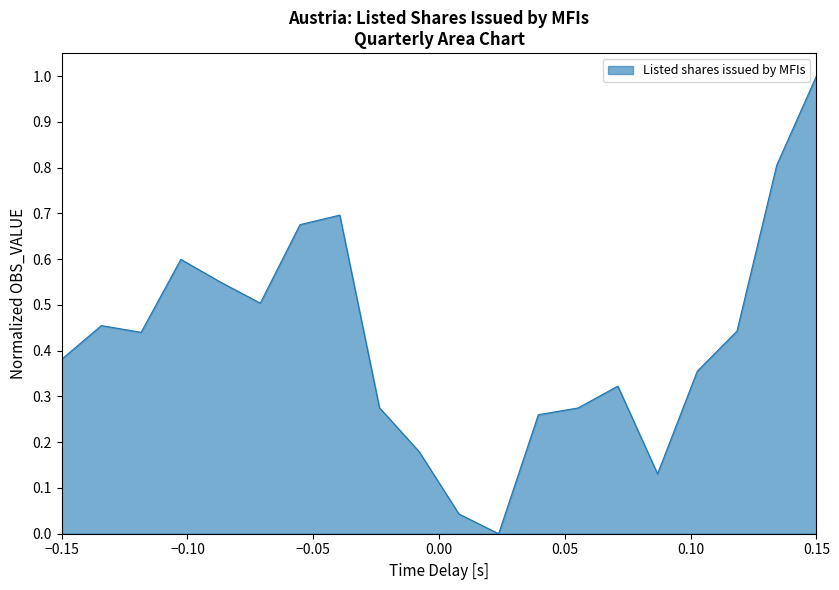

What is the greatest value displayed?

1.0